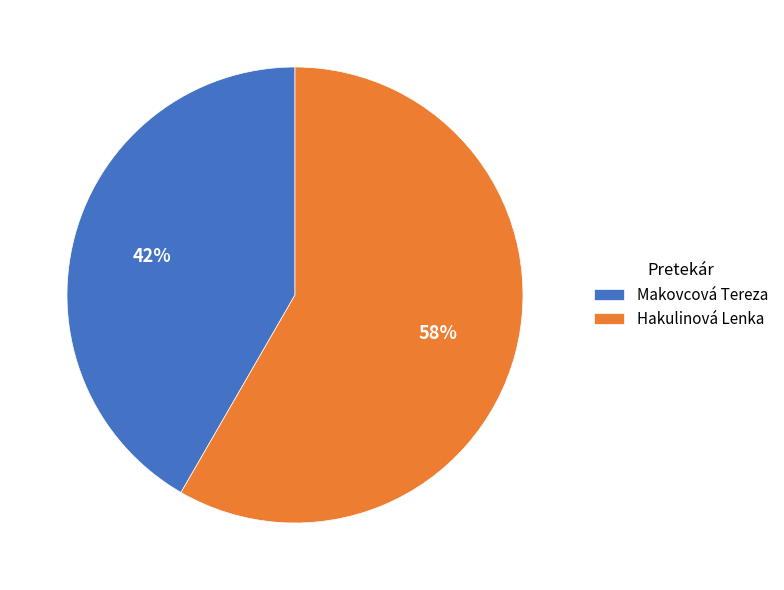

Does any single category account for the majority?

Yes